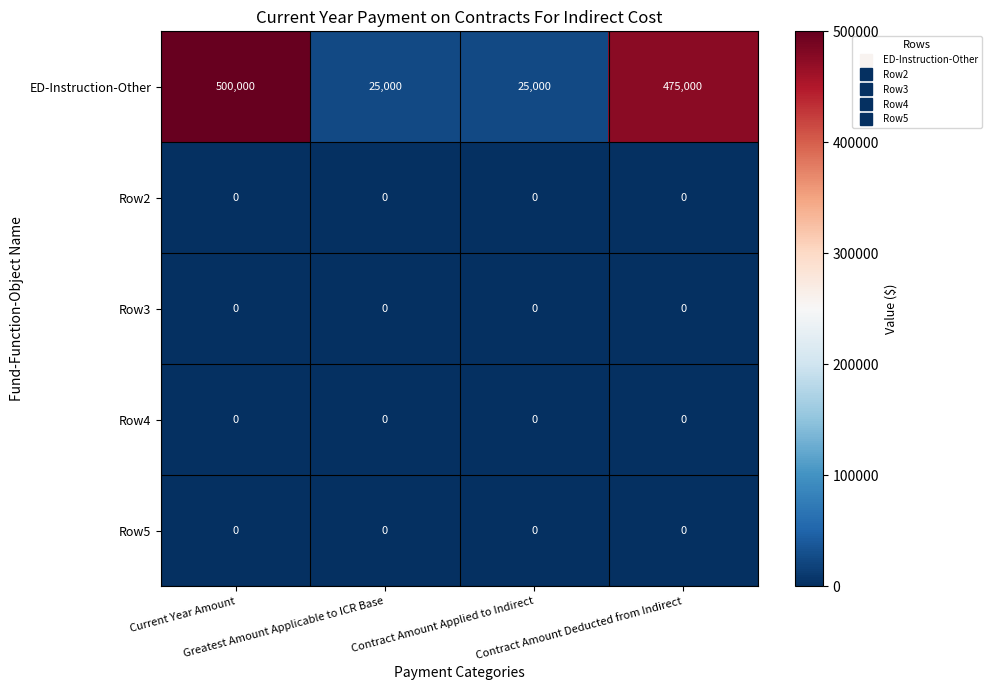

Which label corresponds to the largest value in the chart?

Current Year Amount